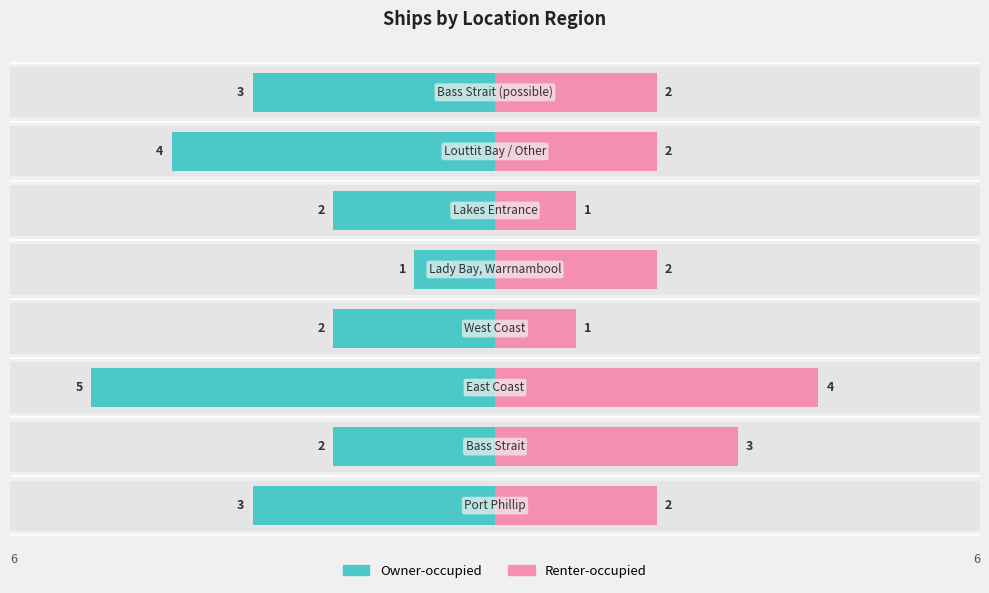

What are all the series names shown in the legend?

Owner-occupied, Renter-occupied